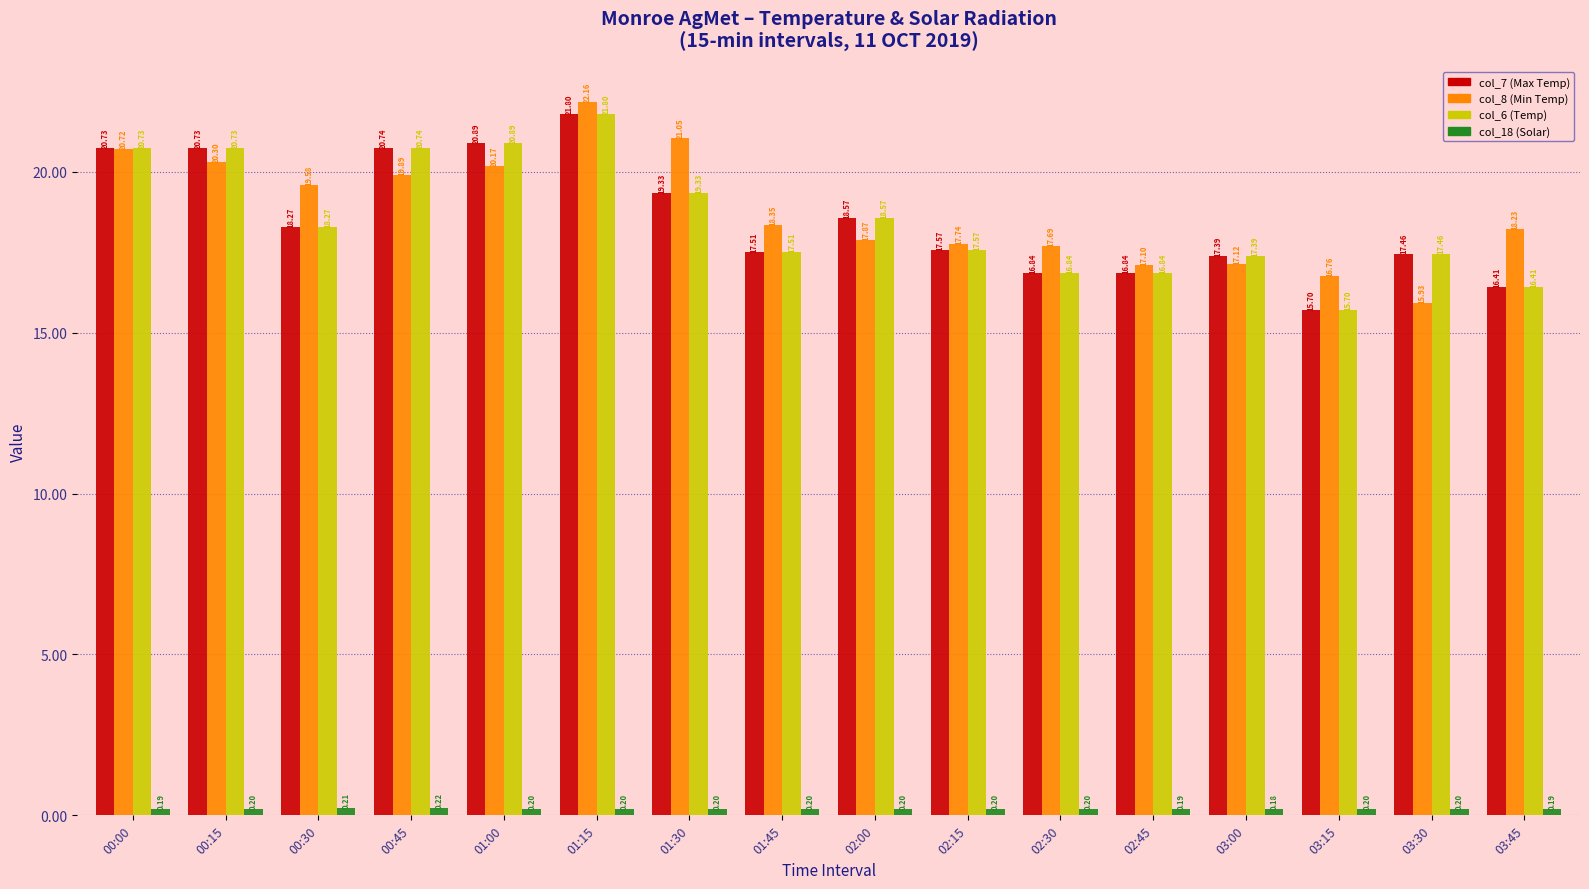

Which series changed the most between 00:30 and 02:15?

col_8 (Min Temp)